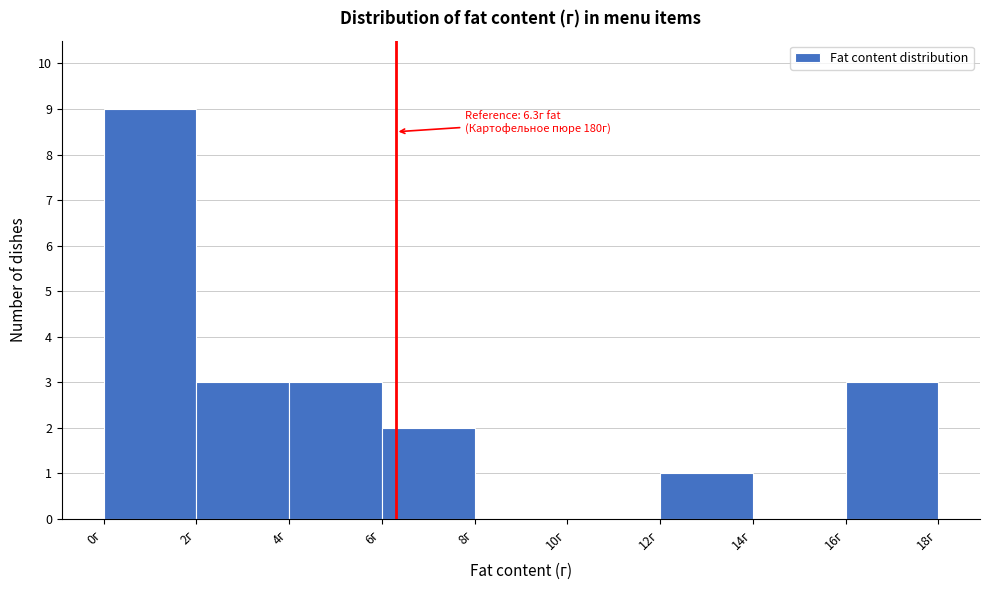

Over which range of the x-axis is the bar tallest?

0 to 2